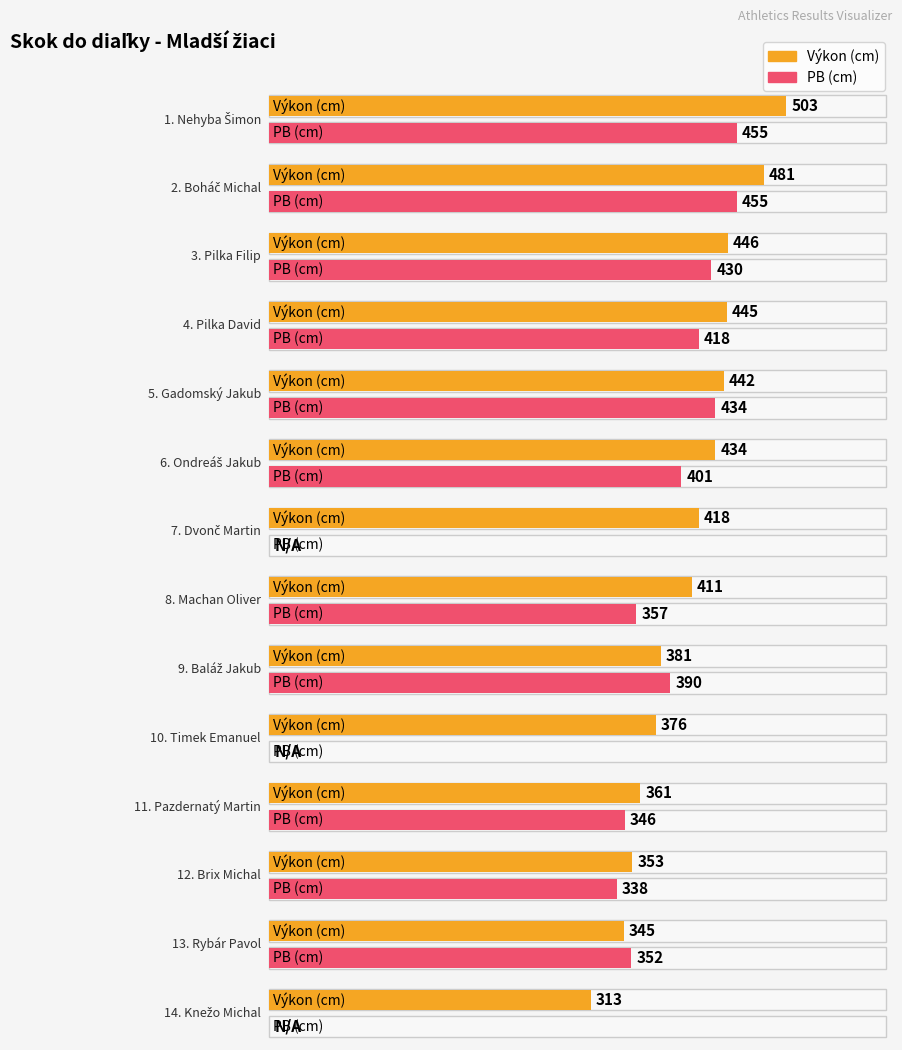

Reading left to right, extract all data points from this chart.

Výkon: 503	481	446	445	442	434	418	411	381	376	361	353	345	313
PB: 455	455	430	418	434	401	0	357	390	0	346	338	352	0